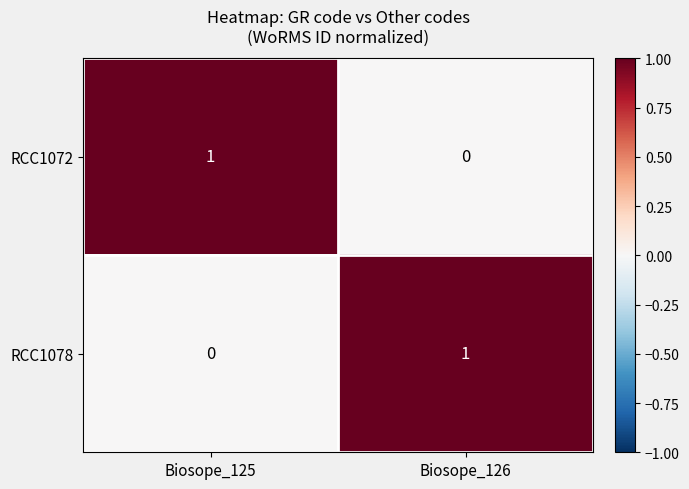

At Biosope_125, list the series in order from largest to smallest.

RCC1072, RCC1078